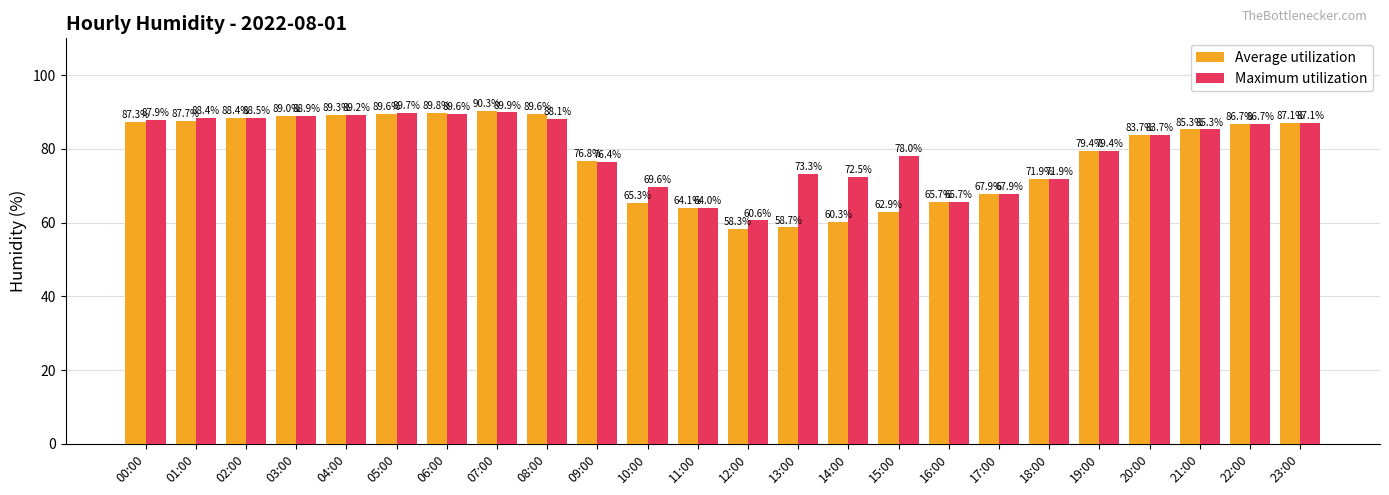

Reading left to right, list all the values displayed in this chart.

Average utilization: 00:00=87.3	01:00=87.7	02:00=88.4	03:00=89.0	04:00=89.3	05:00=89.6	06:00=89.8	07:00=90.3	08:00=89.6	09:00=76.8	10:00=65.3	11:00=64.1	12:00=58.3	13:00=58.7	14:00=60.3	15:00=62.9	16:00=65.7	17:00=67.9	18:00=71.9	19:00=79.4	20:00=83.7	21:00=85.3	22:00=86.7	23:00=87.1
Maximum utilization: 00:00=87.9	01:00=88.4	02:00=88.5	03:00=88.9	04:00=89.2	05:00=89.7	06:00=89.6	07:00=89.9	08:00=88.1	09:00=76.4	10:00=69.6	11:00=64.0	12:00=60.6	13:00=73.3	14:00=72.5	15:00=78.0	16:00=65.7	17:00=67.9	18:00=71.9	19:00=79.4	20:00=83.7	21:00=85.3	22:00=86.7	23:00=87.1